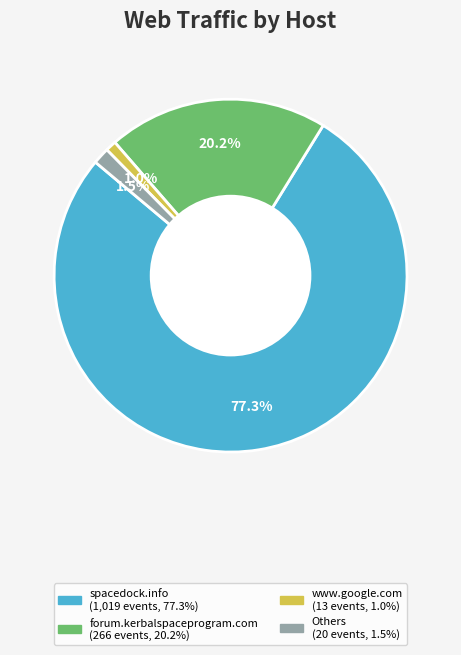

Is there a majority slice in this chart?

Yes